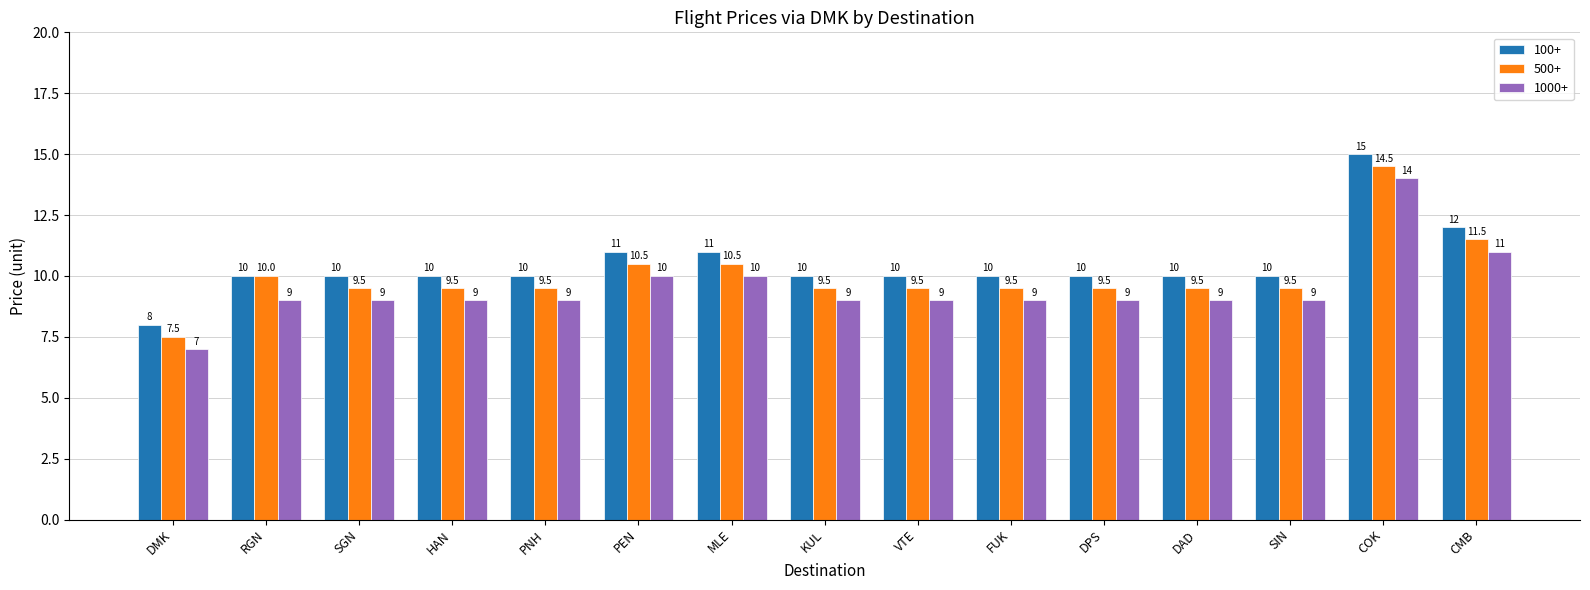

Which series has the largest total across all categories?

100+